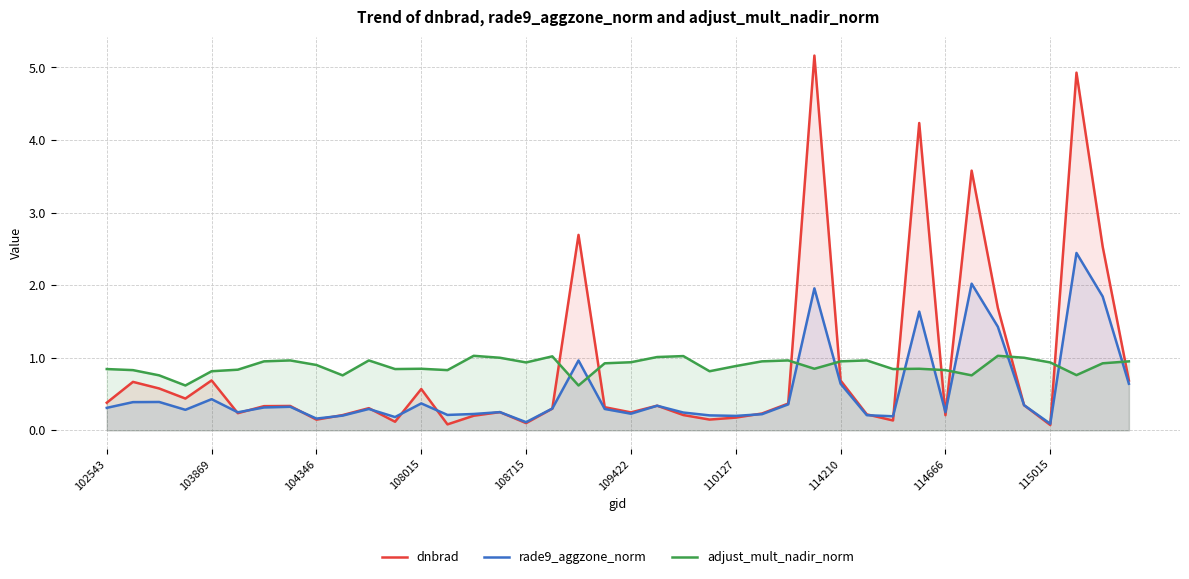

Which series has the widest spread of values?

dnbrad